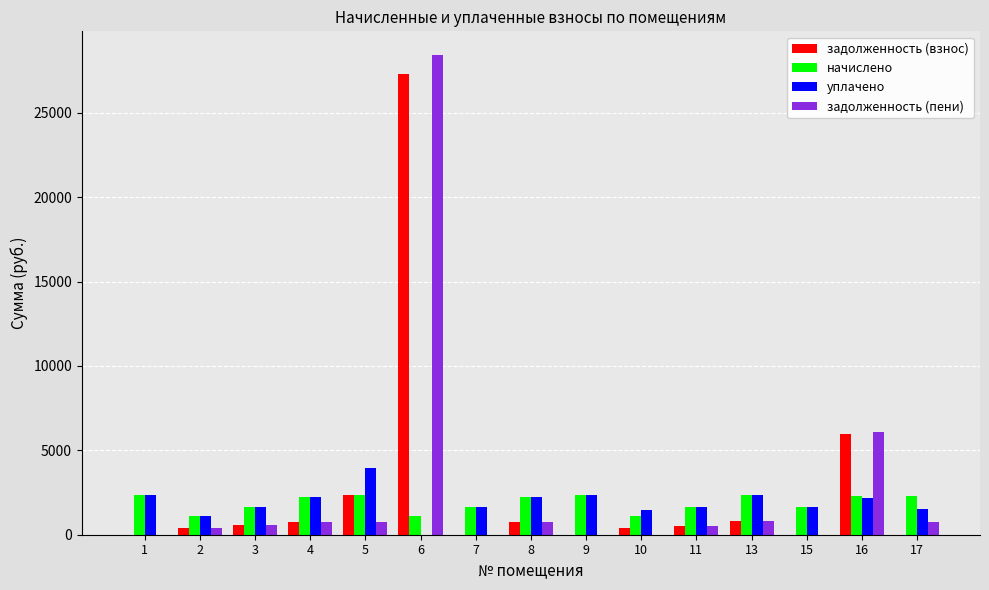

What value does the задолженность (взнос) series have at 11?

544.5